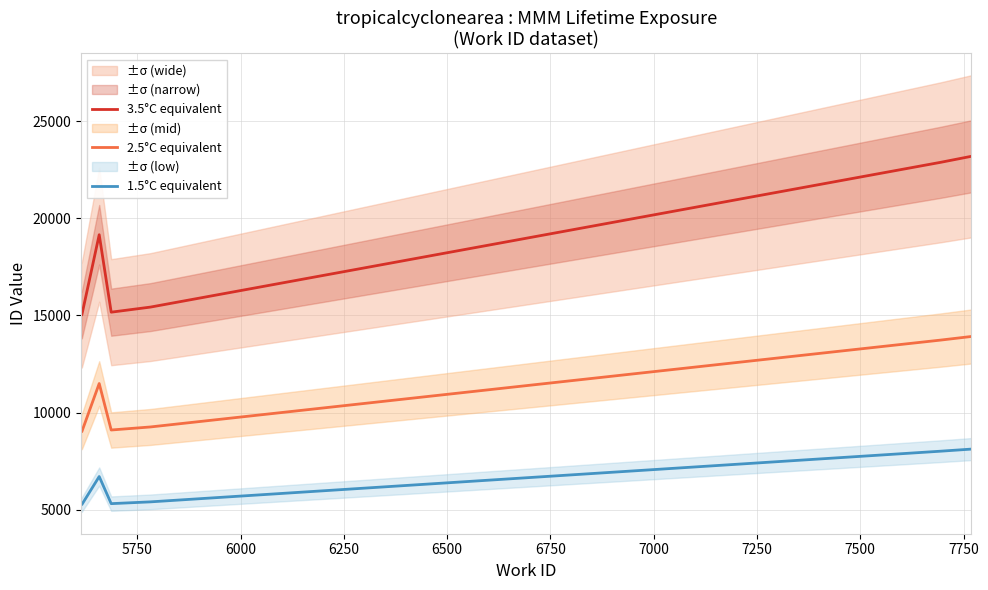

What is the lowest value of the 2.5°C equivalent series?

9002.4